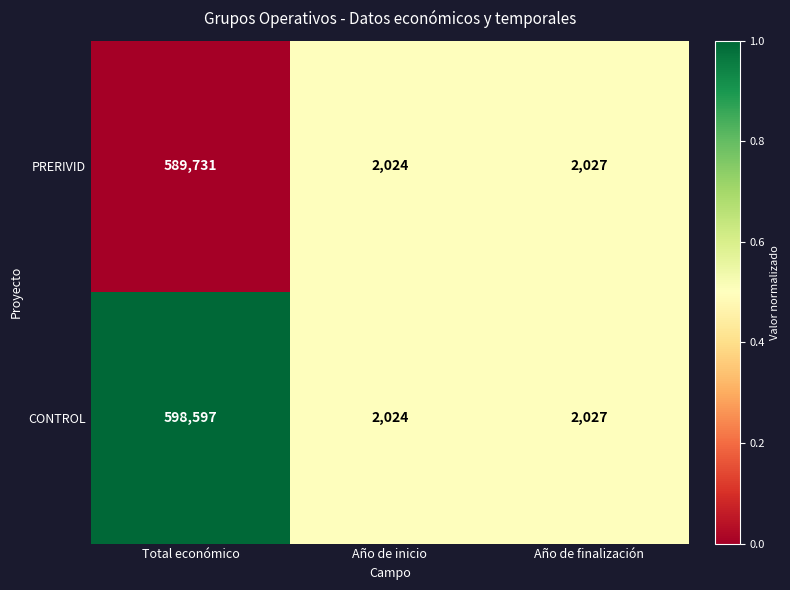

Which category has the lowest value across all series?

Año de inicio